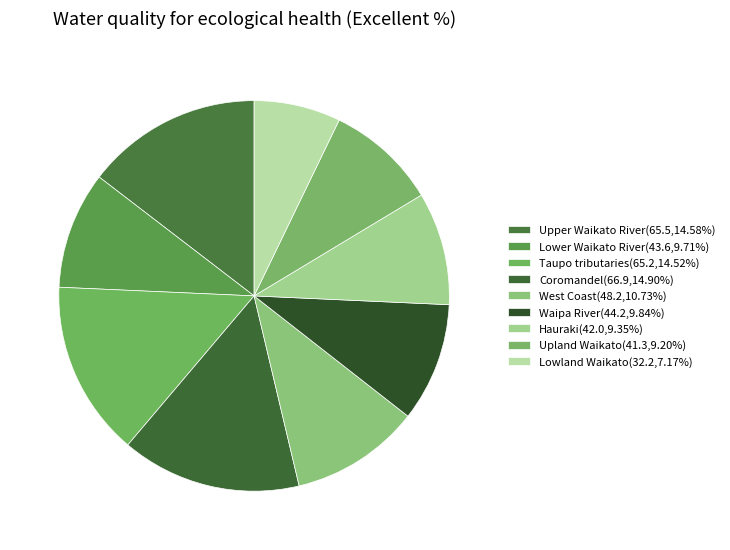

How many segments does this pie chart have?

9